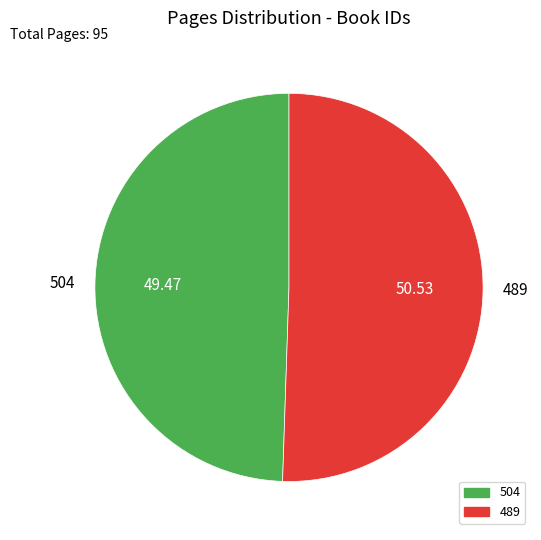

Is the sum of 504 and 489 greater than half?

Yes